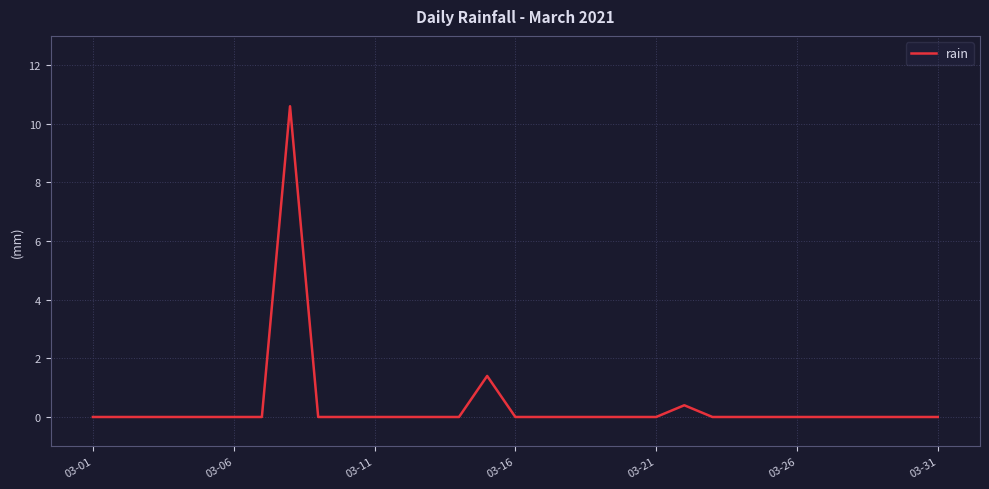

What is the difference between the maximum and minimum values?

10.6